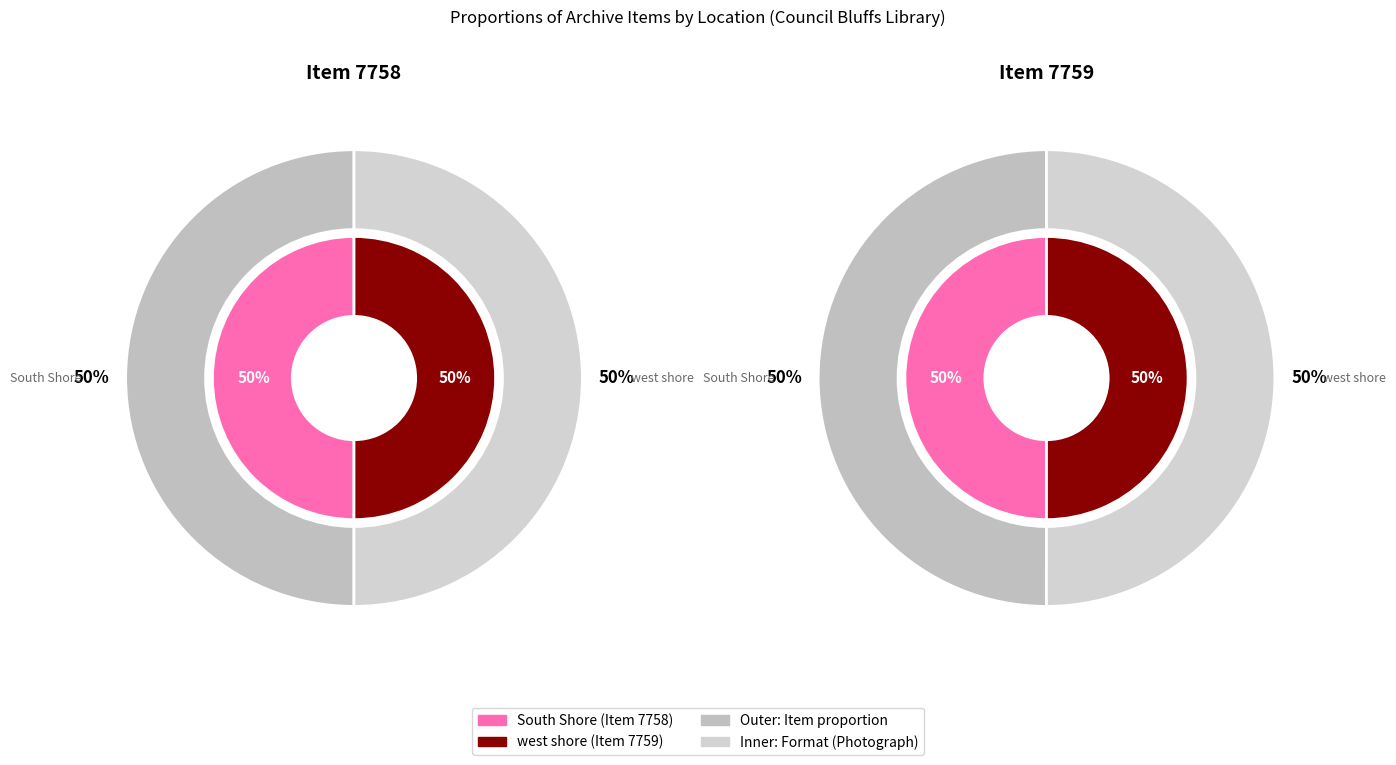

What percentage is the west shore slice, to the nearest percent?

50%